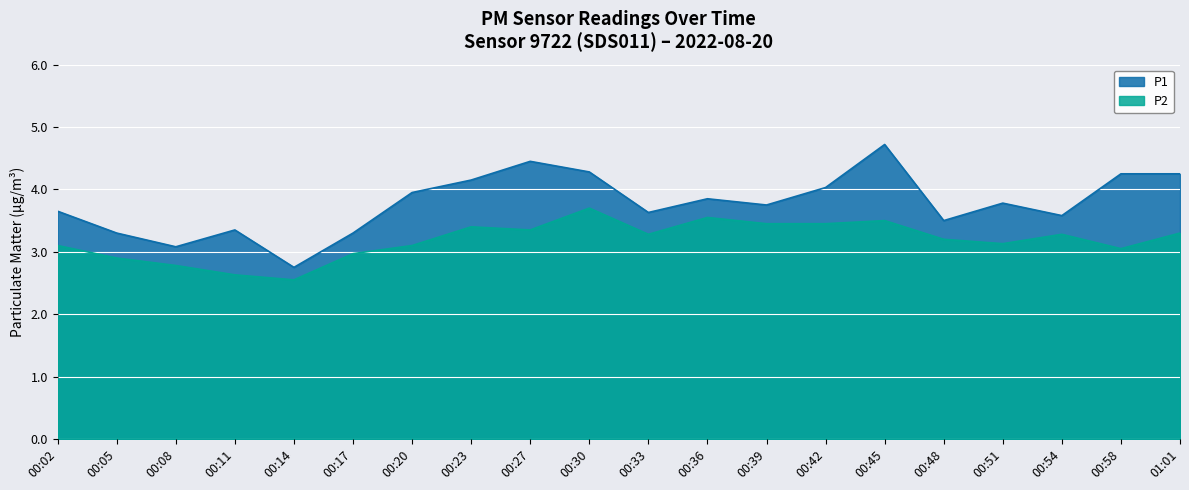

The P2 series shows 0.9 at 00:11. True or false?

False